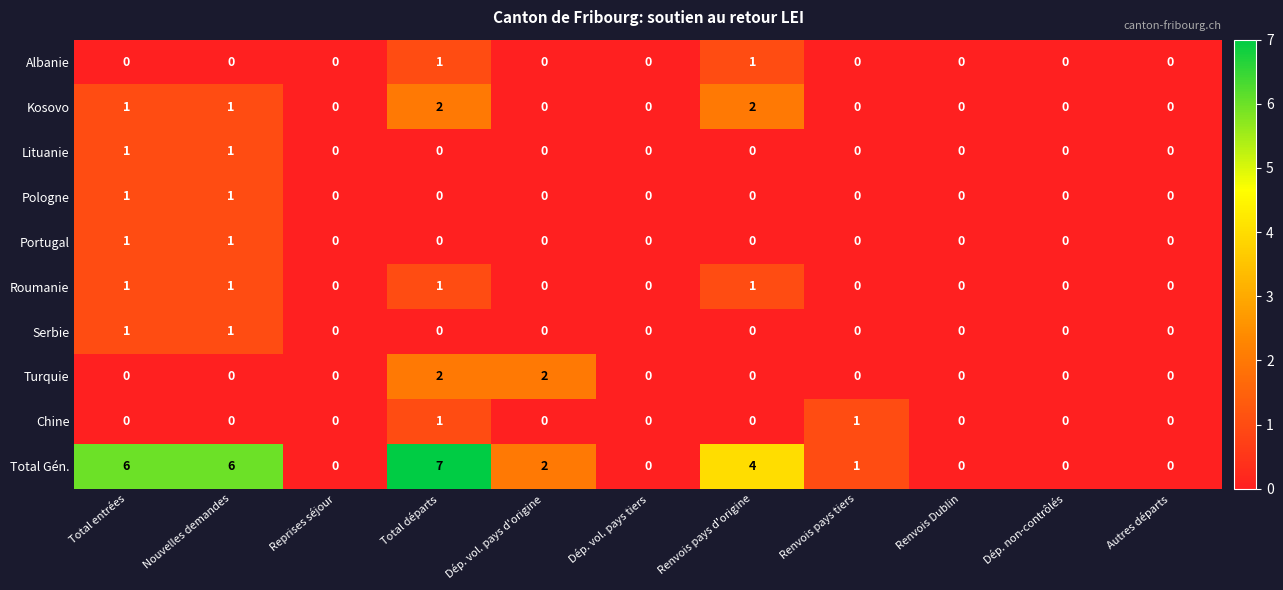

Count the number of categories in the chart.

11